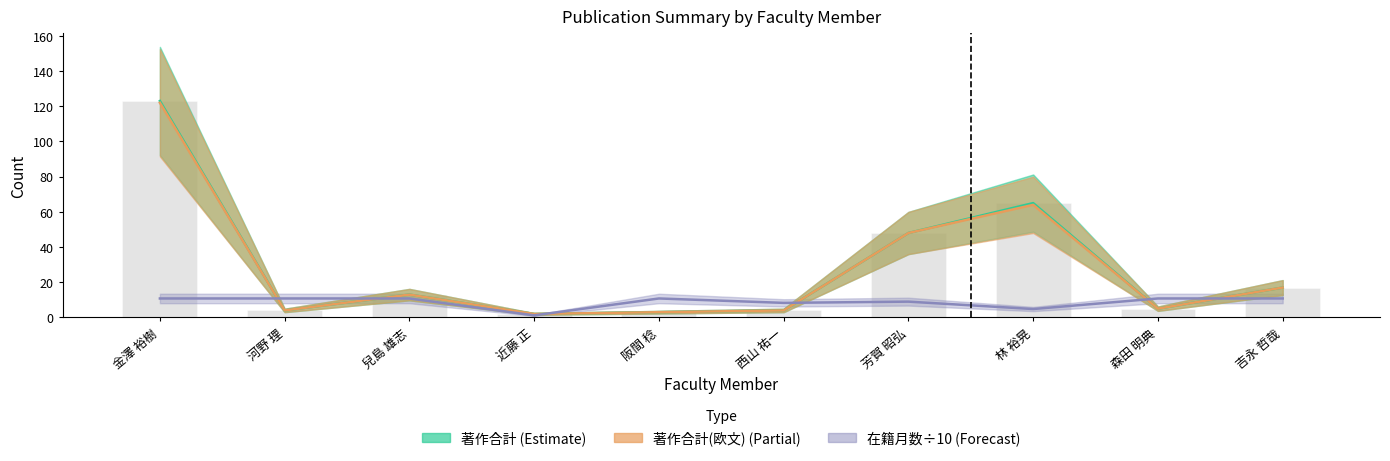

At which category does the chart reach its peak across all series?

金澤 裕樹